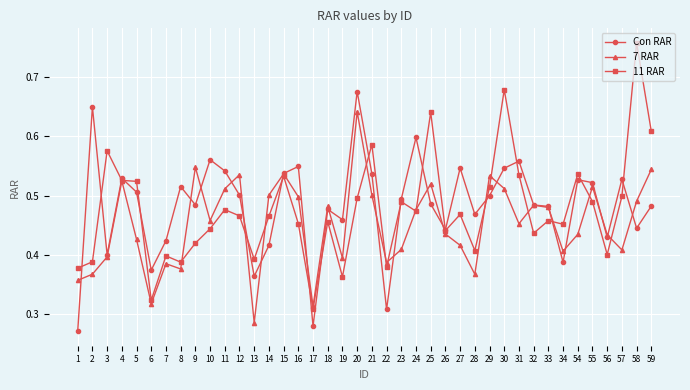

Which series has the widest spread of values?

11 RAR